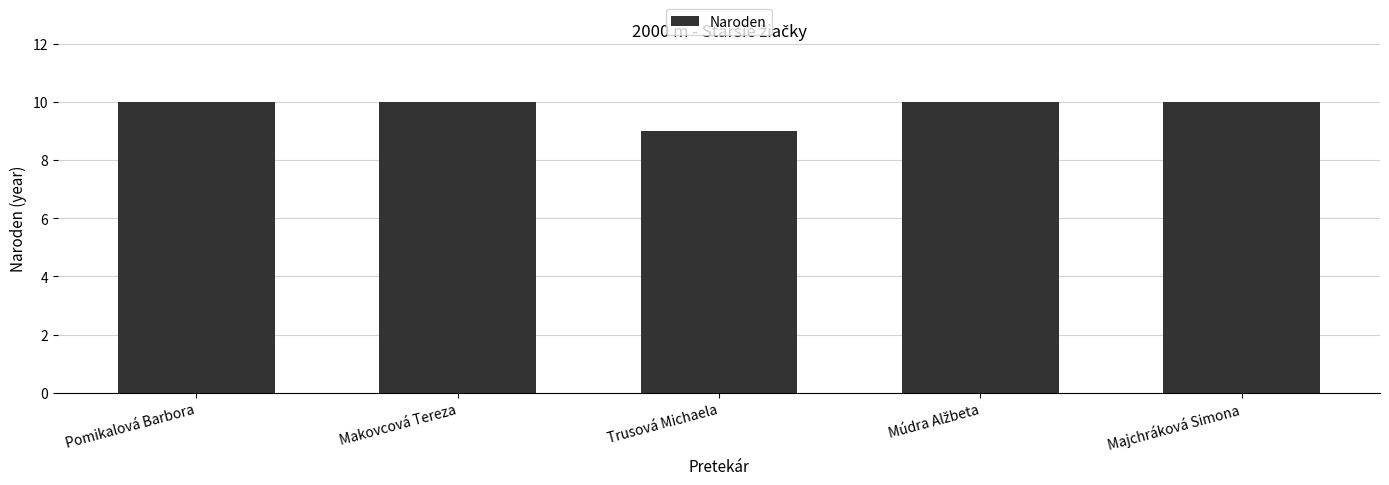

What is the label of the 3rd bar from the left?

Trusová Michaela